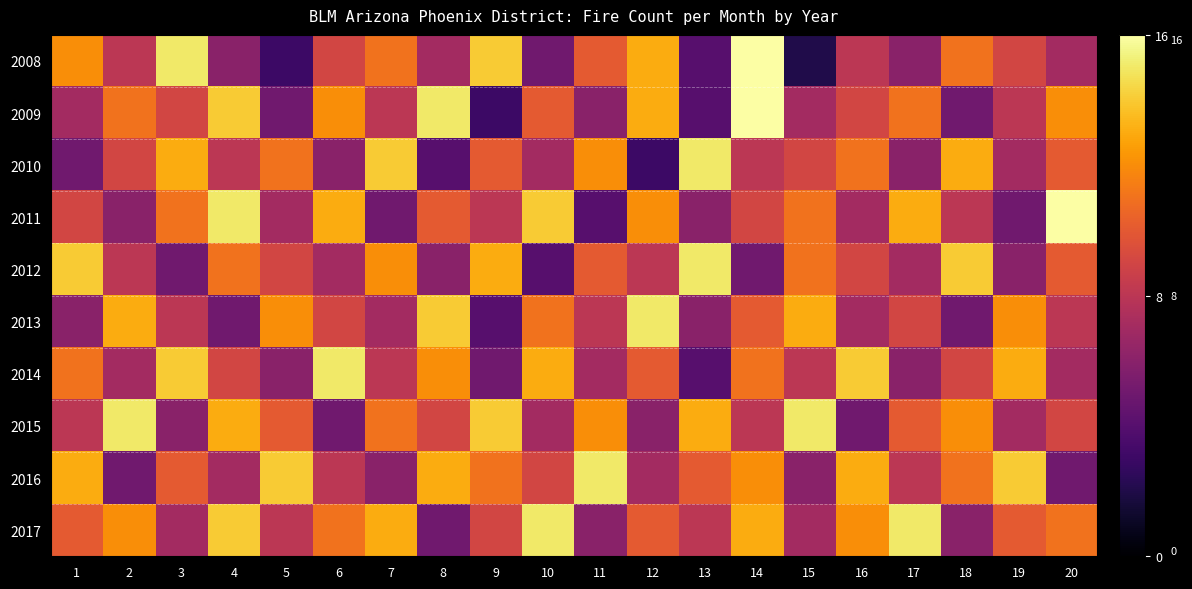

What is the greatest value displayed?

16